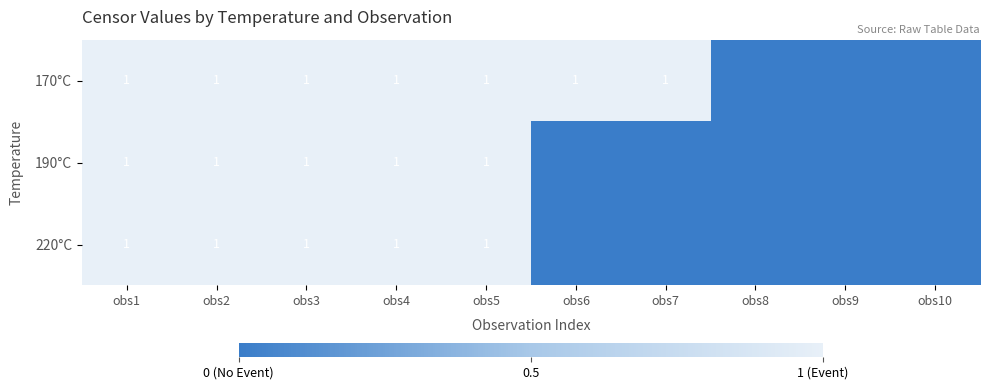

Reading left to right, list all the values displayed in this chart.

170°C: obs1=1	obs2=1	obs3=1	obs4=1	obs5=1	obs6=1	obs7=1	obs8=0	obs9=0	obs10=0
190°C: obs1=1	obs2=1	obs3=1	obs4=1	obs5=1	obs6=0	obs7=0	obs8=0	obs9=0	obs10=0
220°C: obs1=1	obs2=1	obs3=1	obs4=1	obs5=1	obs6=0	obs7=0	obs8=0	obs9=0	obs10=0